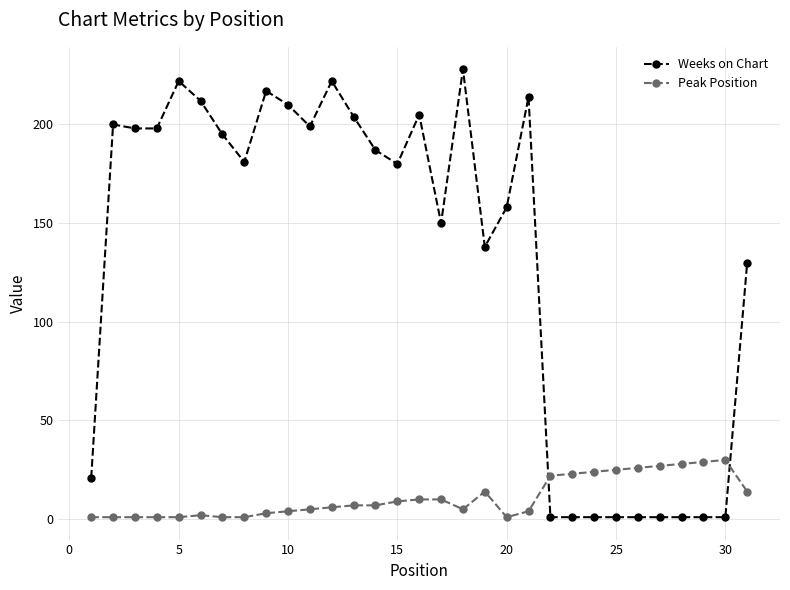

What is the minimum value for Peak Position?

1